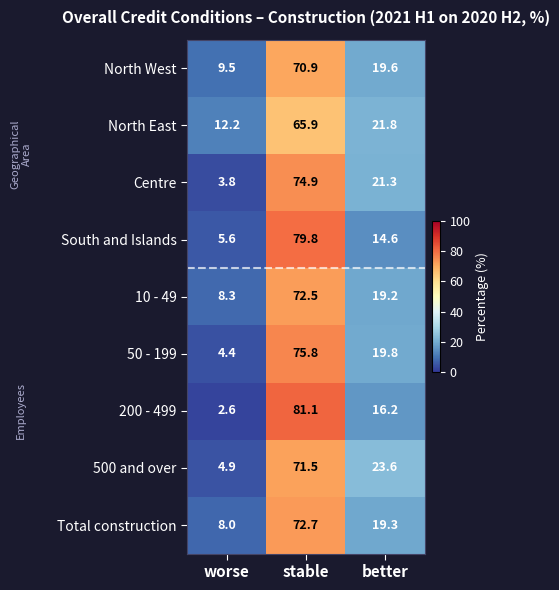

What is the total value across all series at better?

175.4